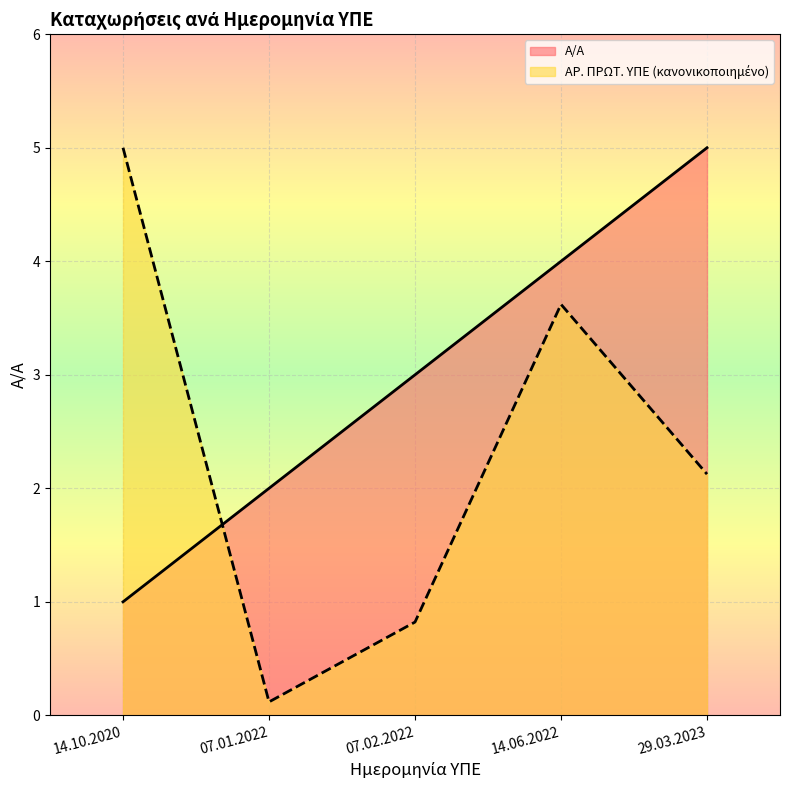

Does the chart display data point markers on the line(s)?

No